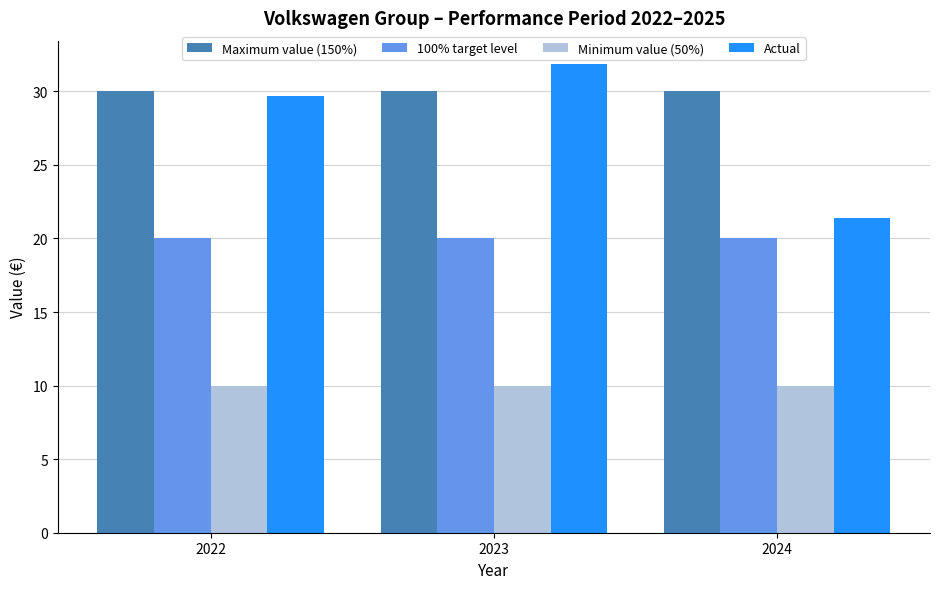

At 2023, list the series in order from smallest to largest.

Minimum value (50%), 100% target level, Maximum value (150%), Actual